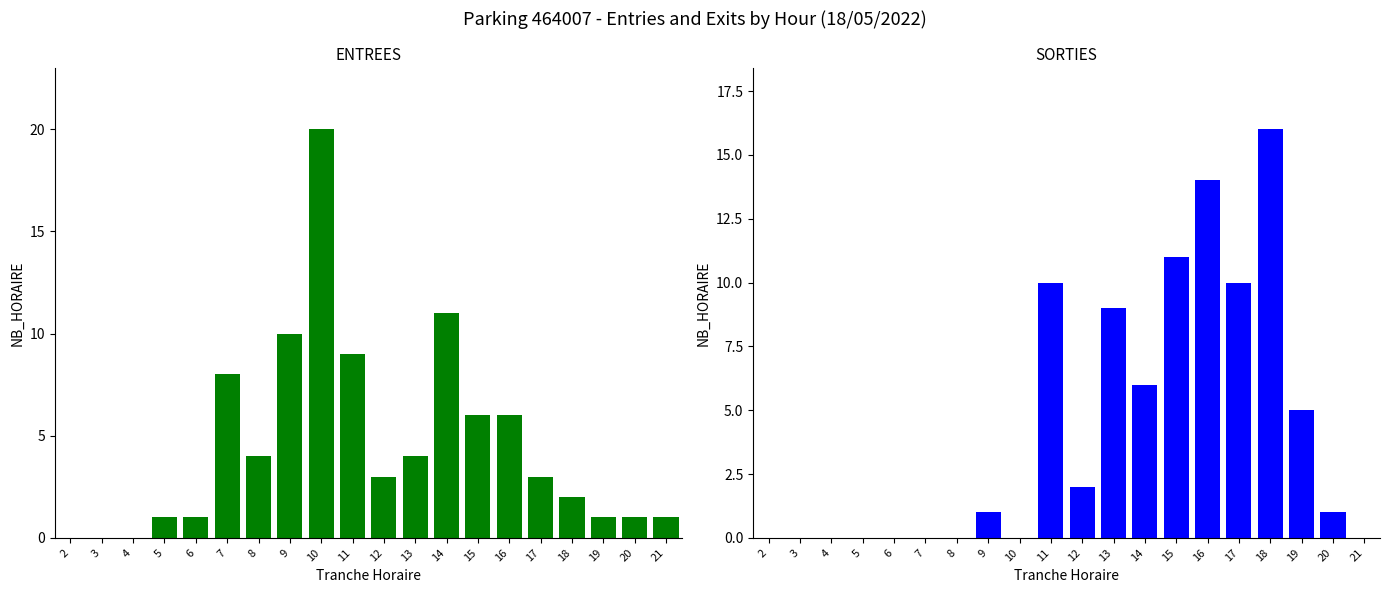

Is the value of SORTIES at 11 greater than the value of ENTREES at 14?

No